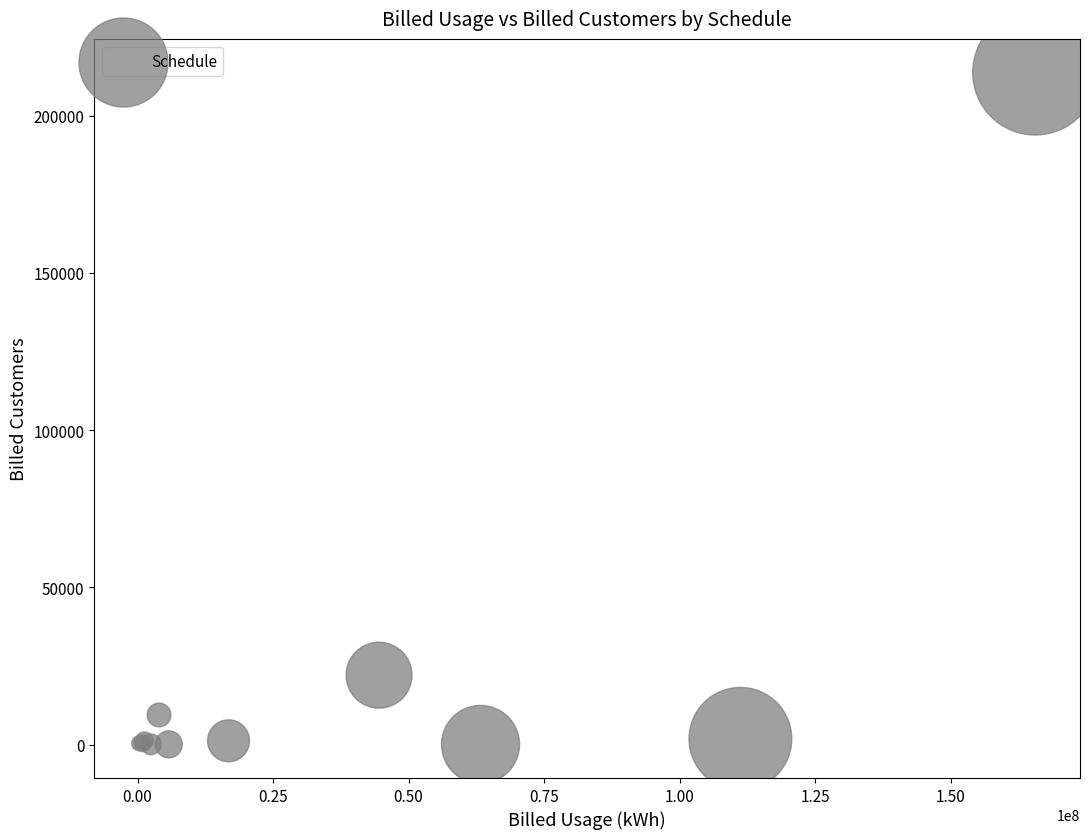

What Y value in the scatter plot is closest to 106875?

22047